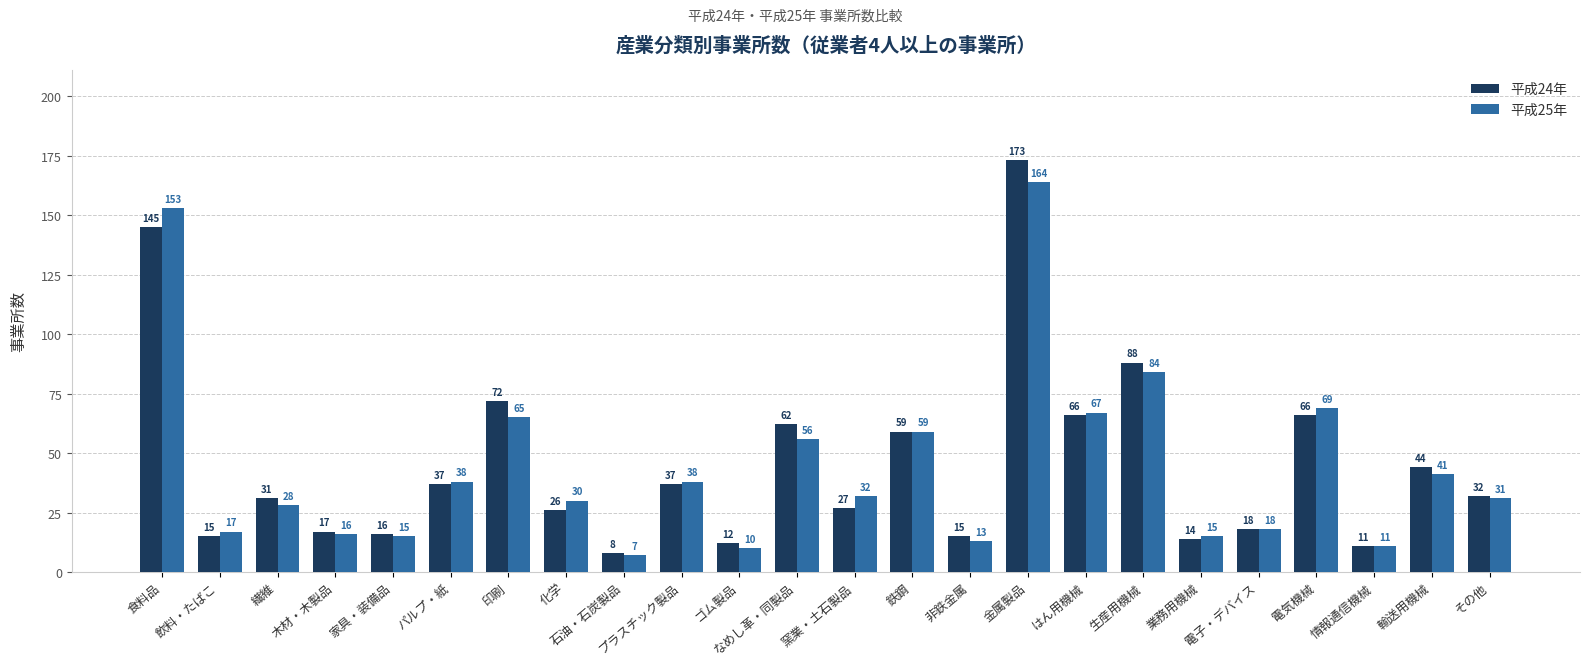

Which series has the largest total across all categories?

平成24年